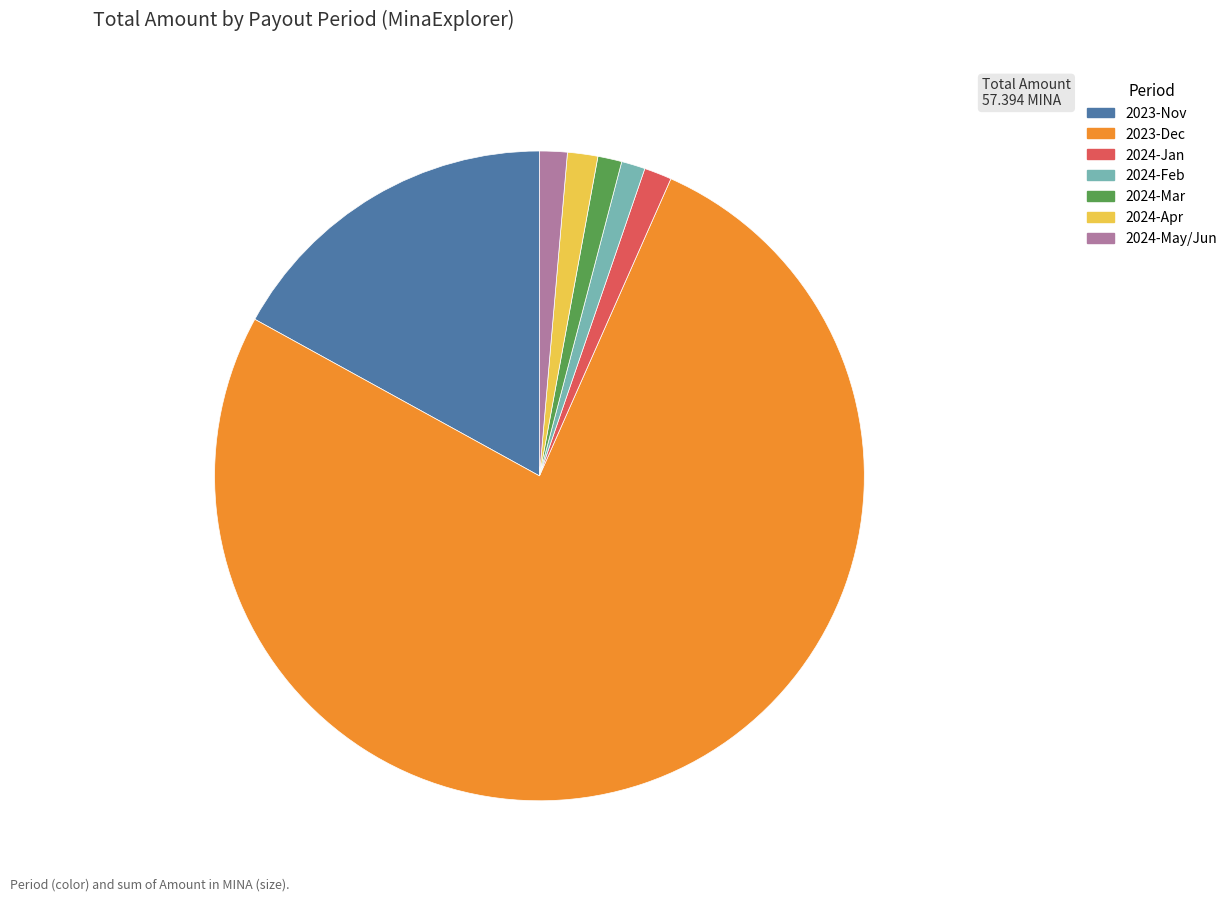

True or false: 2024-Feb accounts for 7% of the total.

False